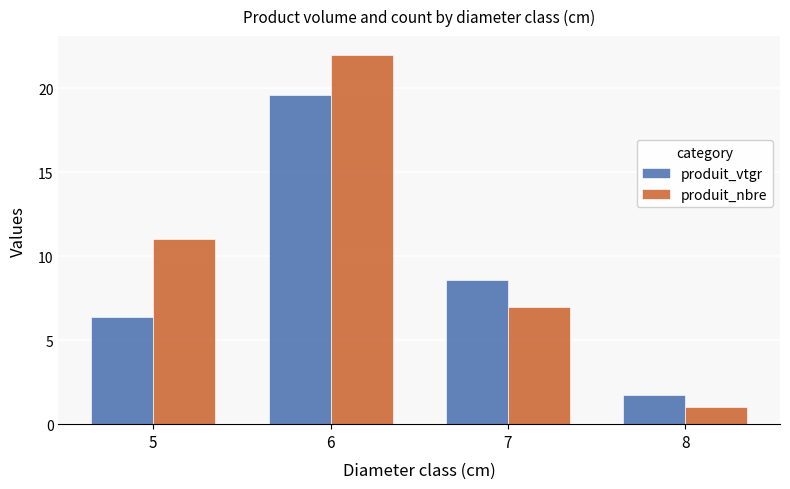

True or false: produit_nbre has a value of 1.0 at 8.

True